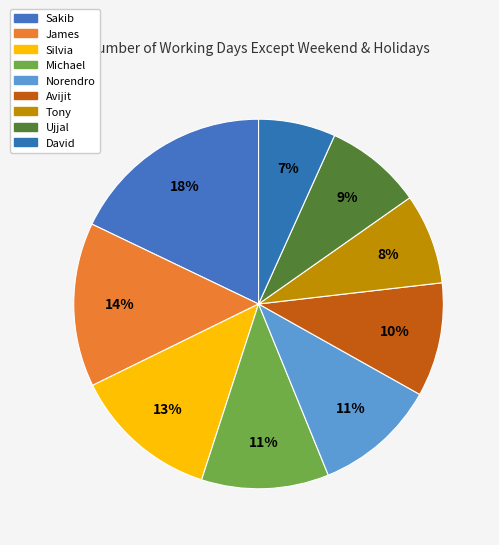

True or false: Michael accounts for 1% of the total.

False